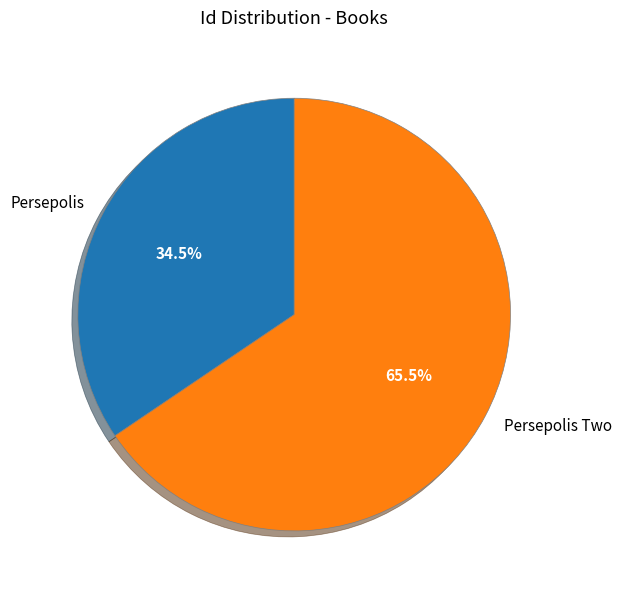

Rank the categories by value from highest to lowest.

Persepolis Two, Persepolis